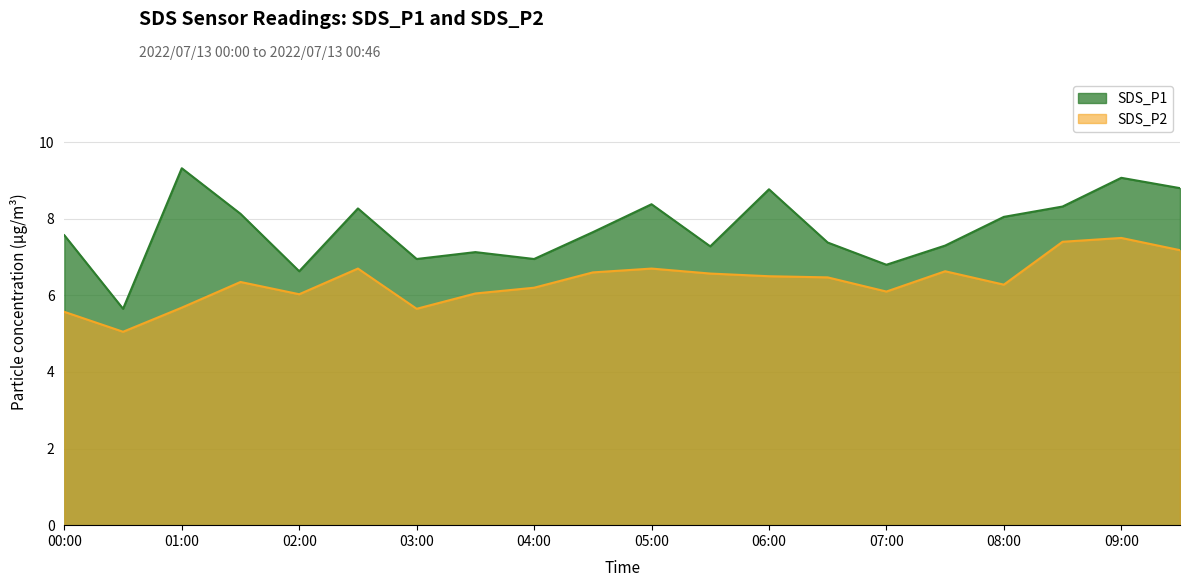

What is the average value of the SDS_P1 series?

7.7